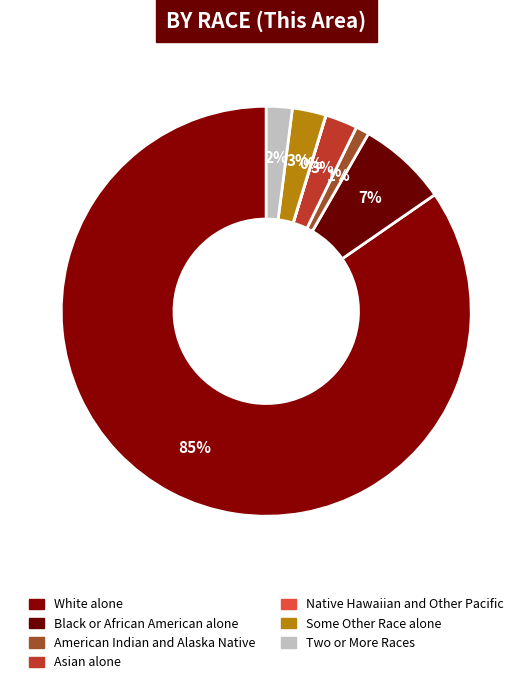

To the nearest percent, what is the difference between the American Indian and Alaska Native and Black or African American alone slice percentages?

6%